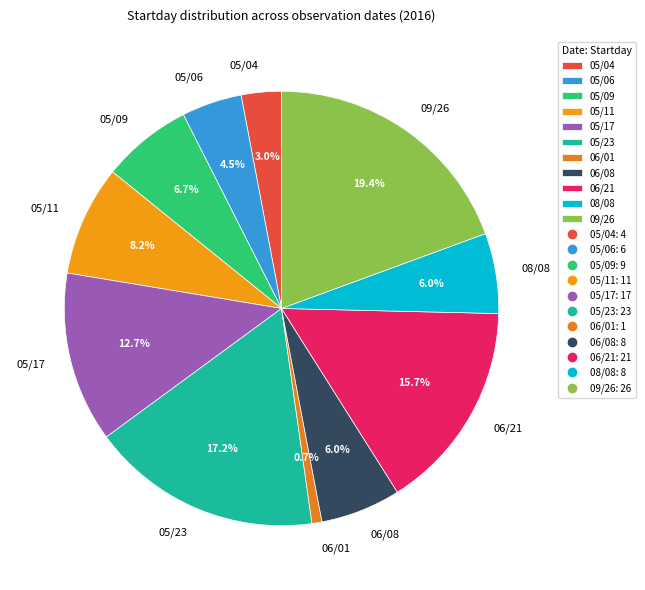

To the nearest percent, what portion does 06/08 represent?

6%